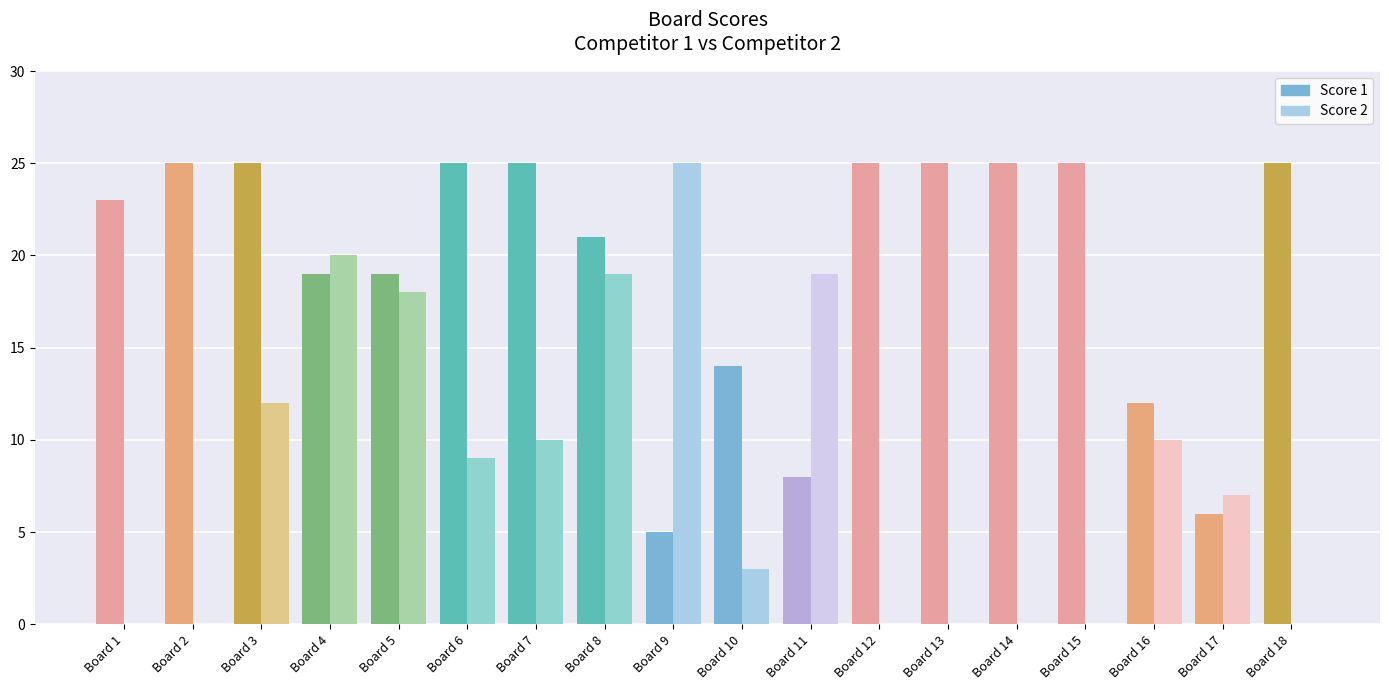

Which series has the largest total across all categories?

Score 1